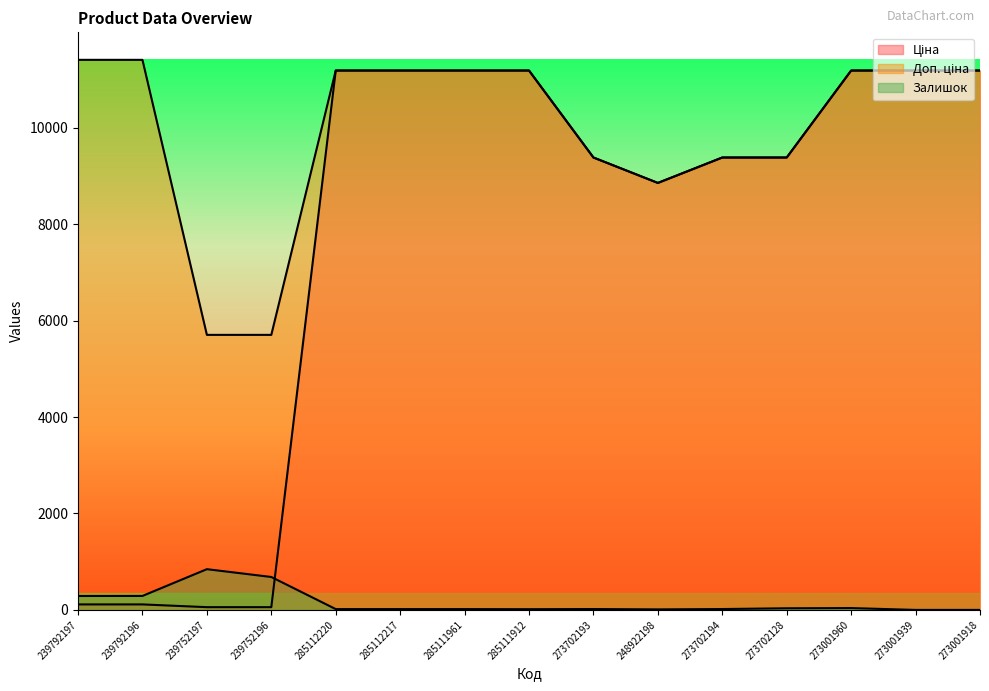

How many lines are shown in the chart?

3